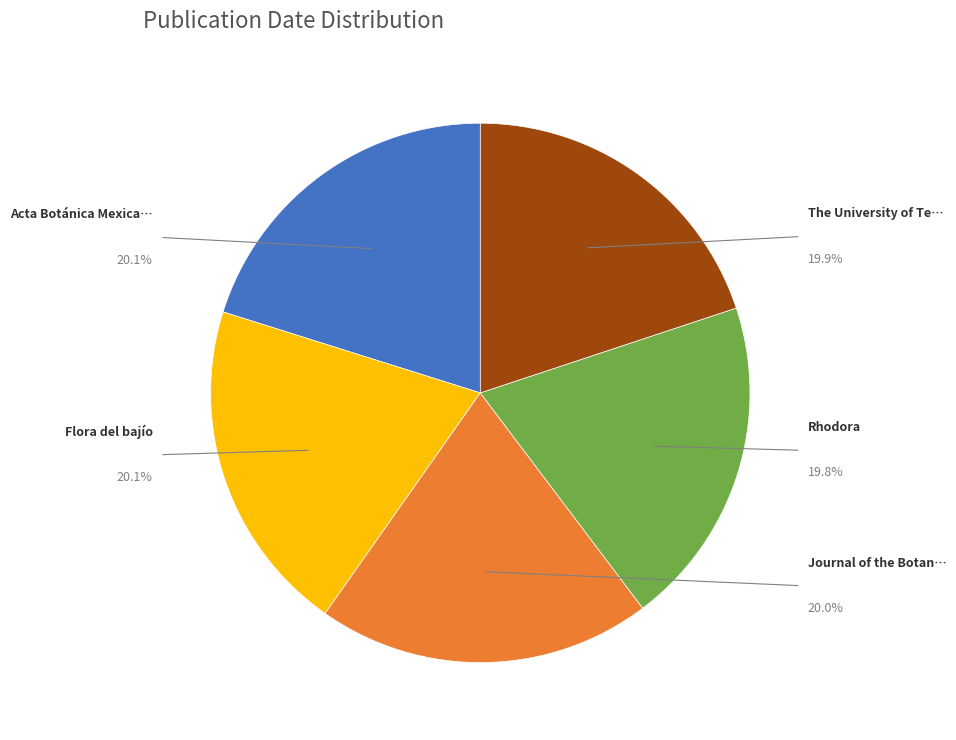

Does any single category account for the majority?

No